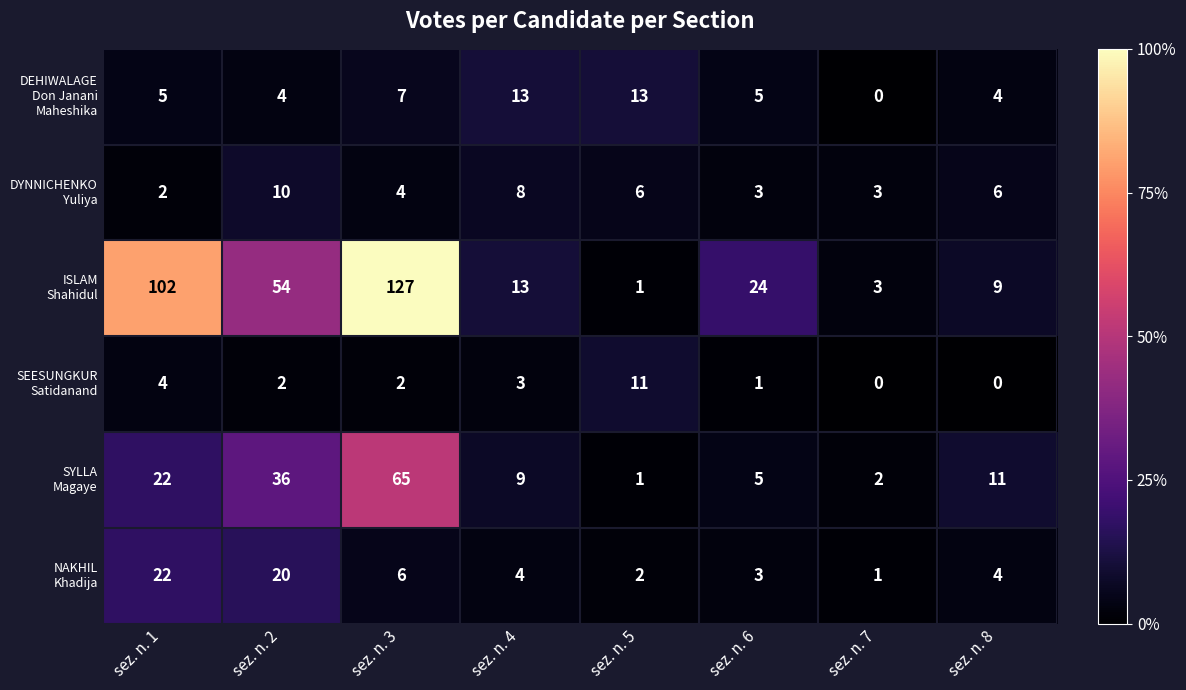

What is the spread (max minus min) of values at sez. n. 6?

23